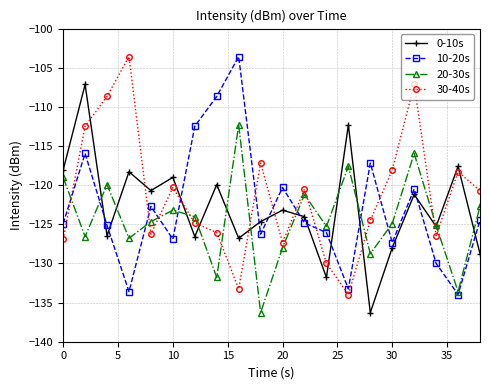

What is the greatest value displayed?

-103.6